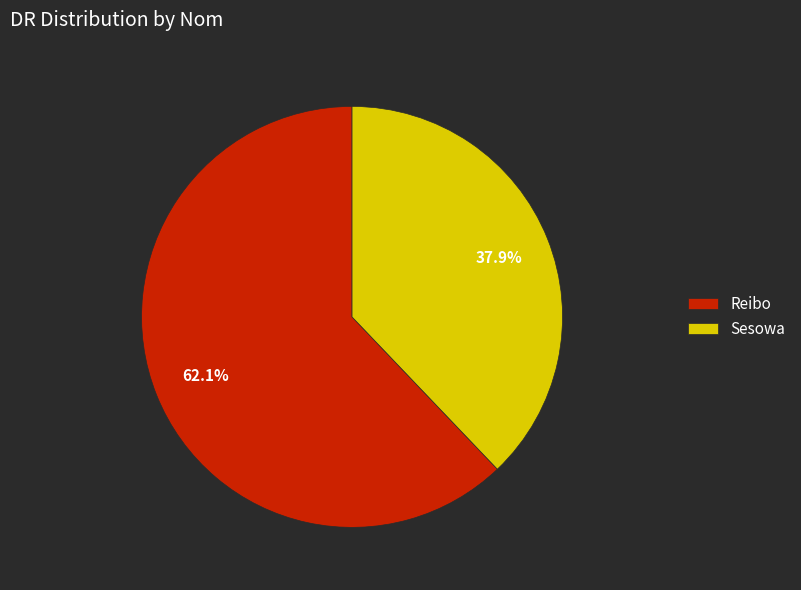

How many segments does this pie chart have?

2